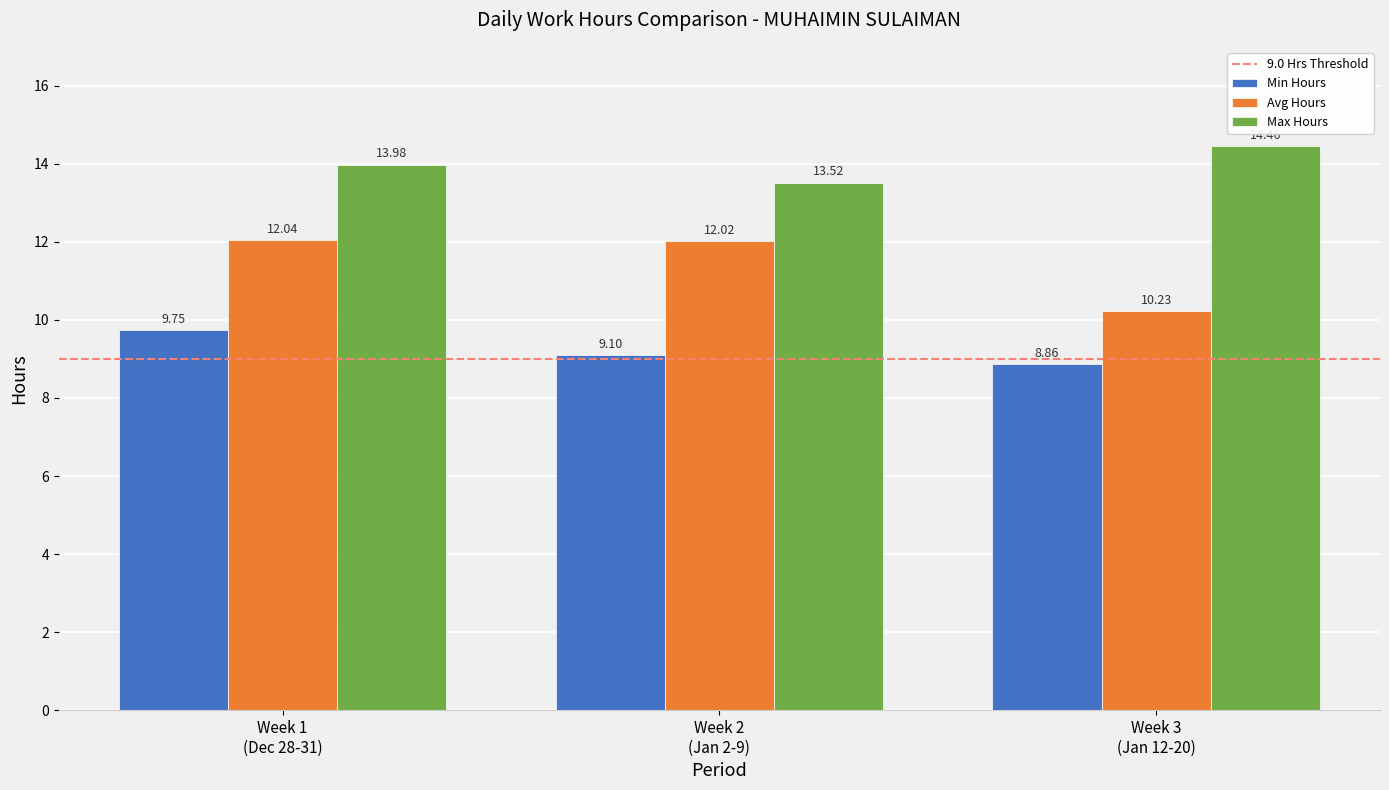

What is the difference between the maximum and minimum values in the Max Hours series?

0.9